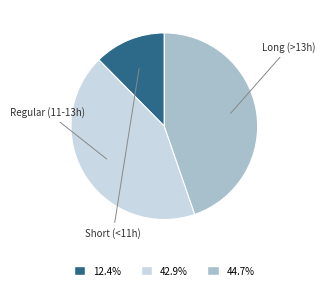

Is there a majority slice in this chart?

No